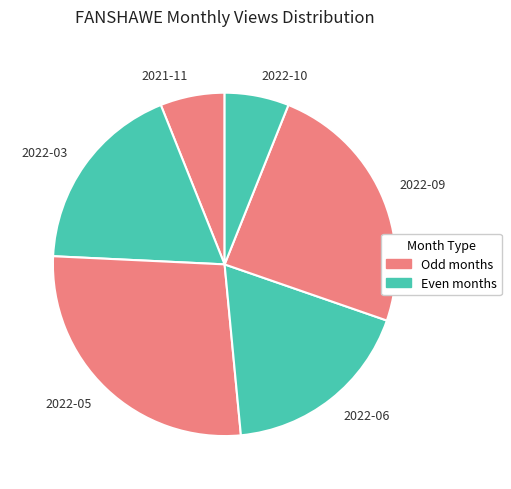

How many segments does this pie chart have?

6